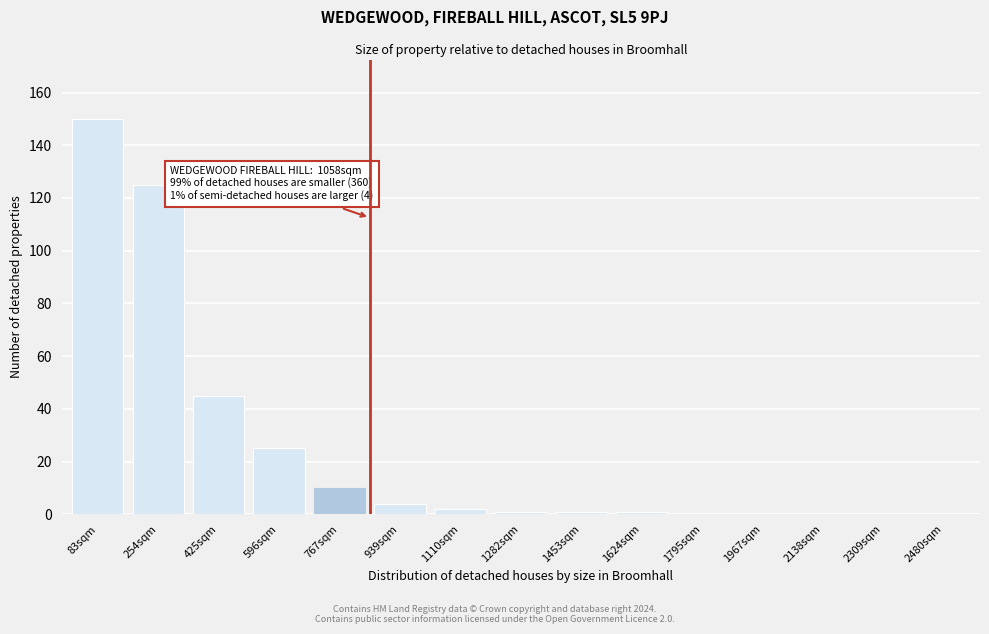

Reading right to left, extract all data points from this chart.

2480sqm=0	2309sqm=0	2138sqm=0	1967sqm=0	1795sqm=0	1624sqm=1	1453sqm=1	1282sqm=1	1110sqm=2	939sqm=4	767sqm=10	596sqm=25	425sqm=45	254sqm=125	83sqm=150